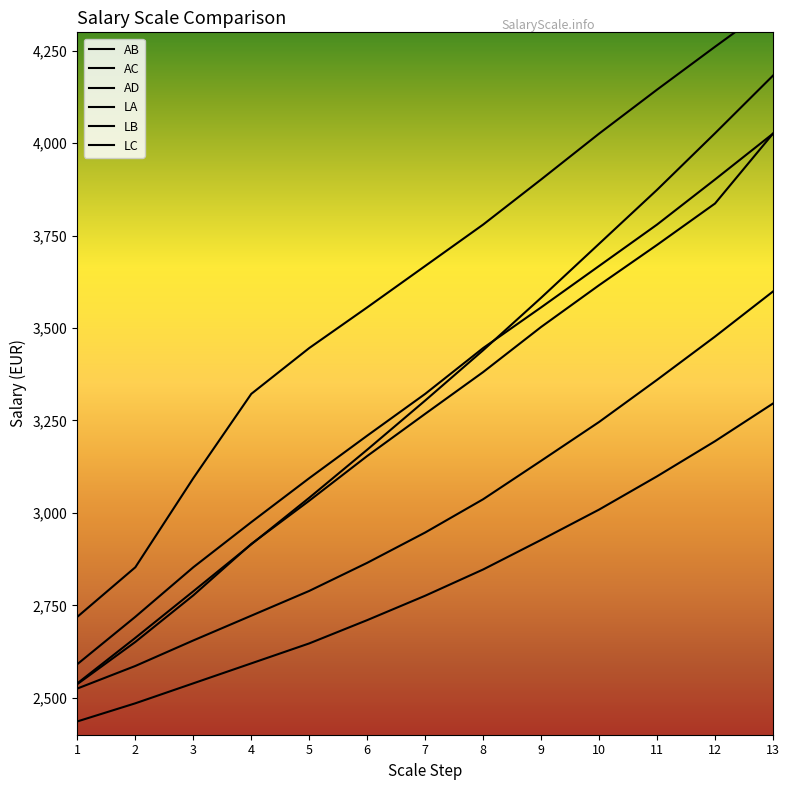

Which series has the largest total across all categories?

AD